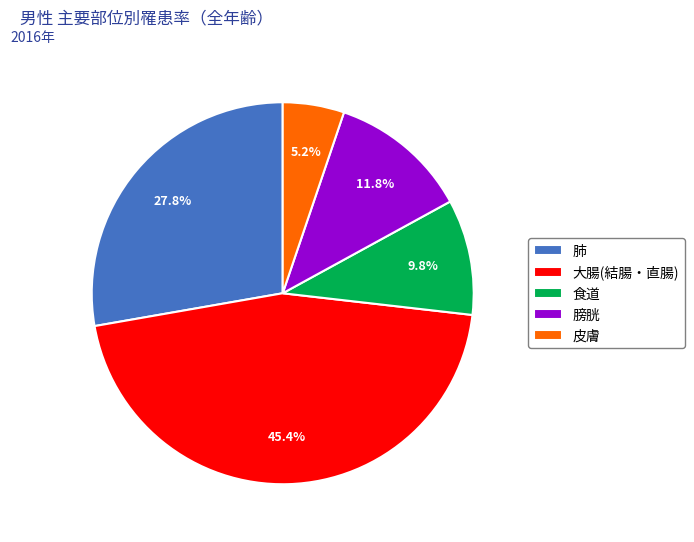

What is the largest slice in the pie chart?

大腸(結腸・直腸)